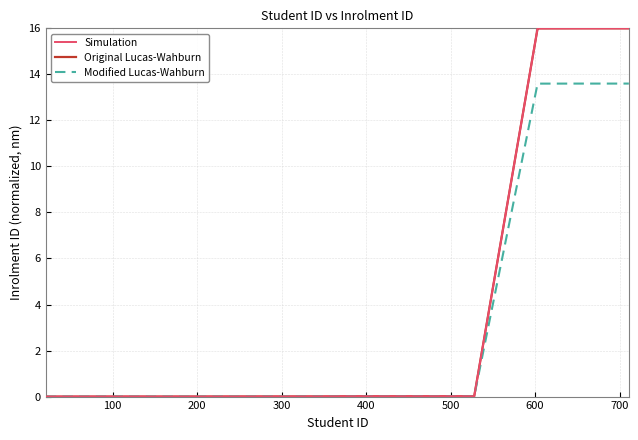

What is the maximum value shown in the chart?

16.0